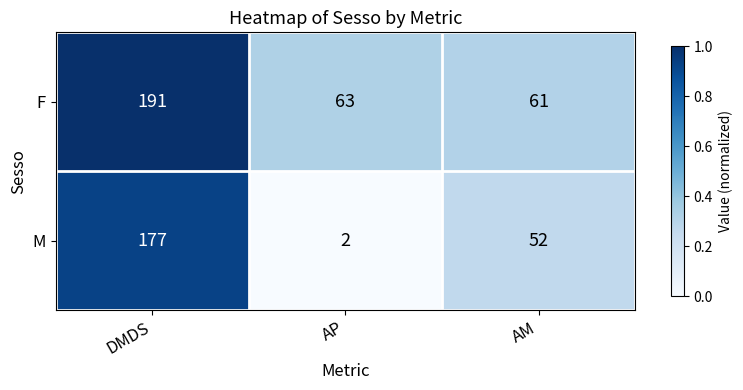

How many values in the M series are below 52?

1